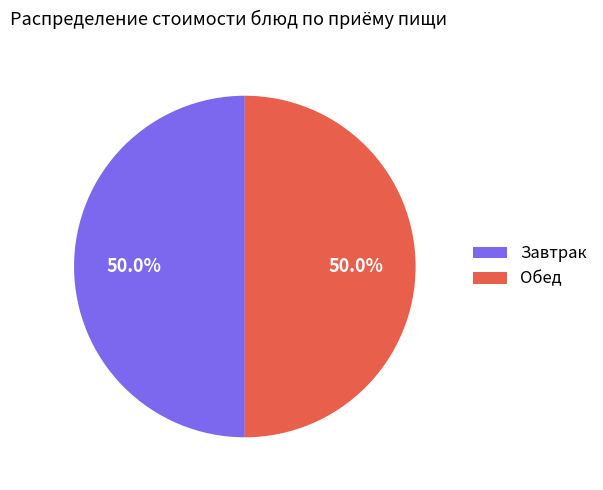

What is the total percentage of Обед and Завтрак?

100.0%